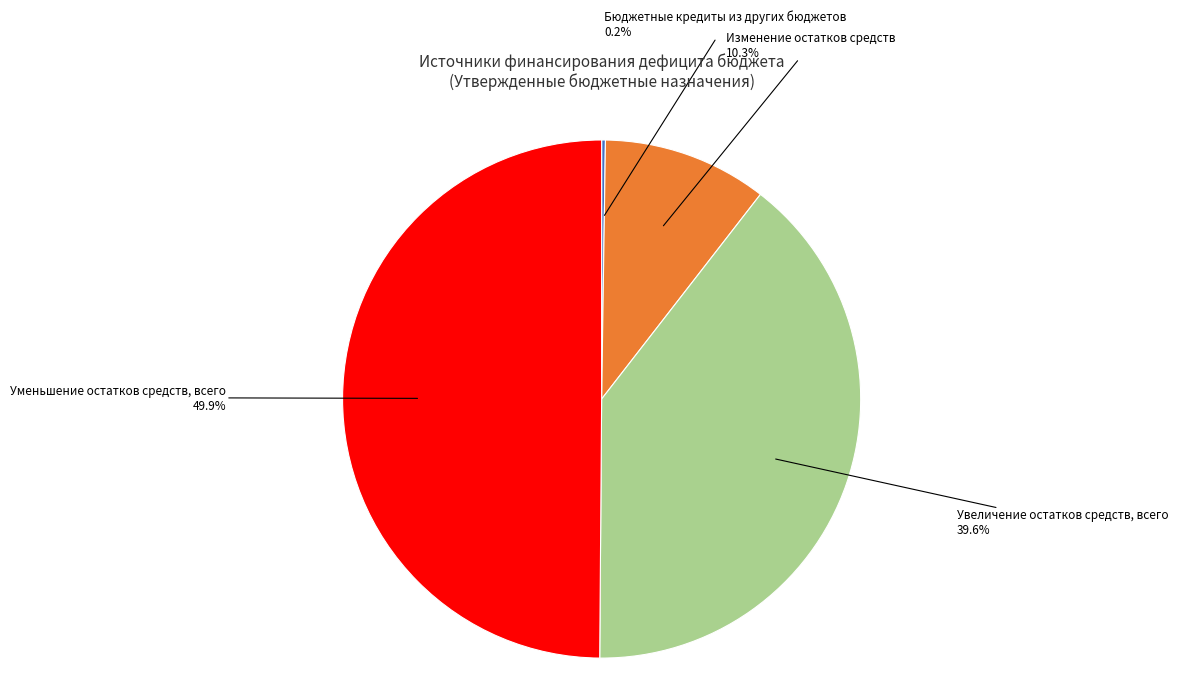

The Изменение остатков средств slice represents 10% of the pie. True or false?

True